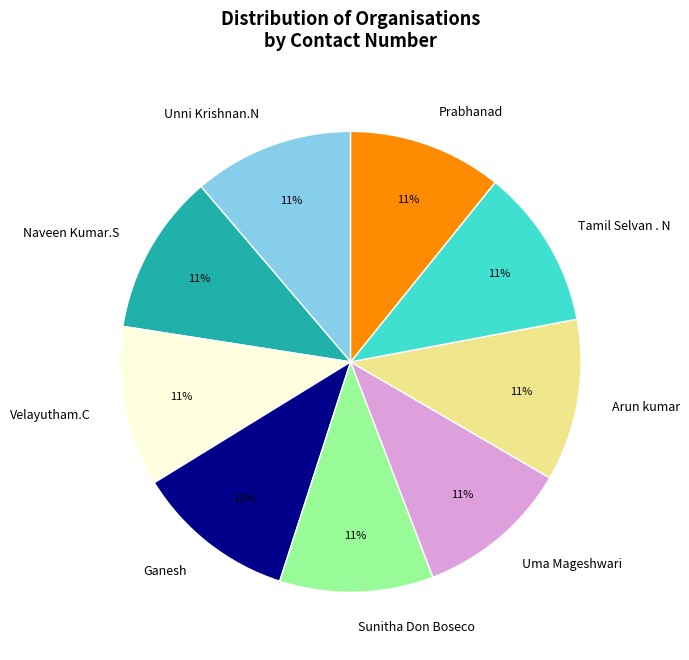

Approximately how many times larger is the value at Arun kumar compared to Velayutham.C?

1.0